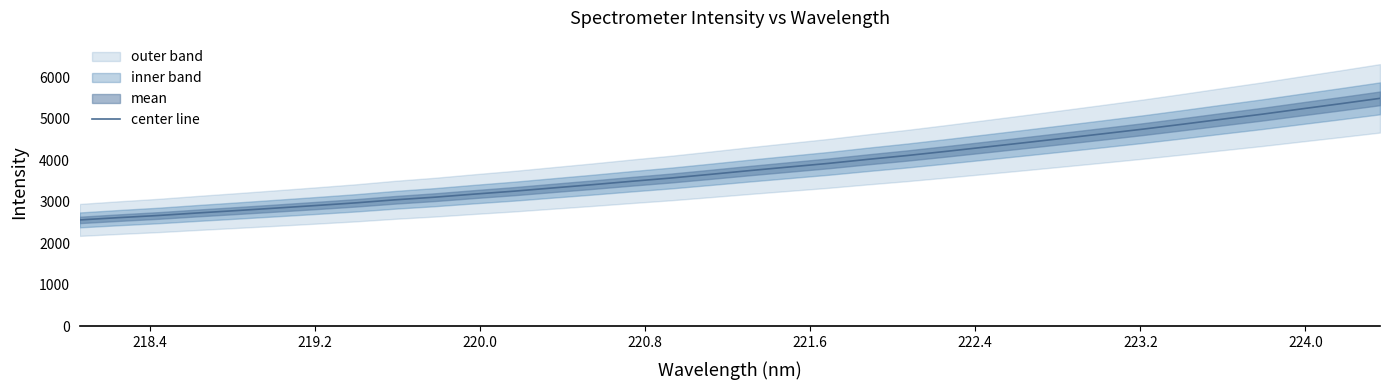

What is the minimum value for center line?

2565.9